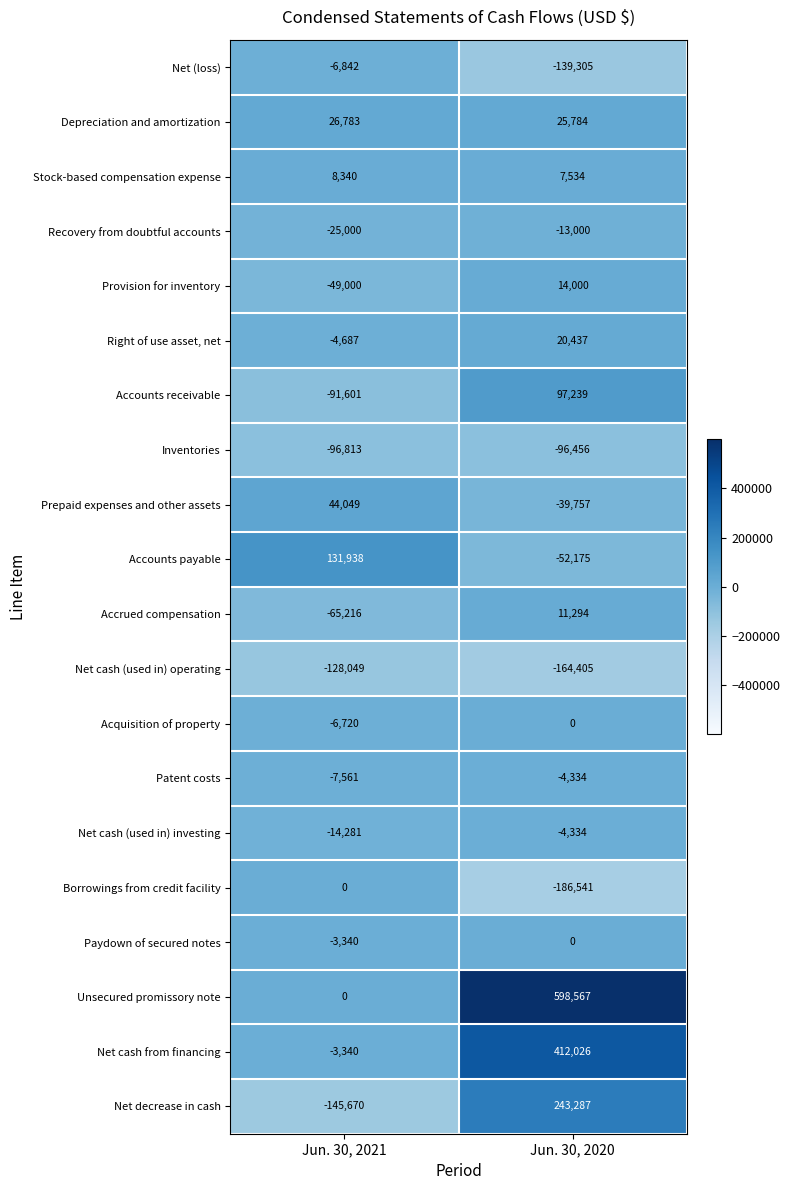

List the labels in order of Recovery from doubtful accounts value, largest first.

Jun. 30, 2020, Jun. 30, 2021